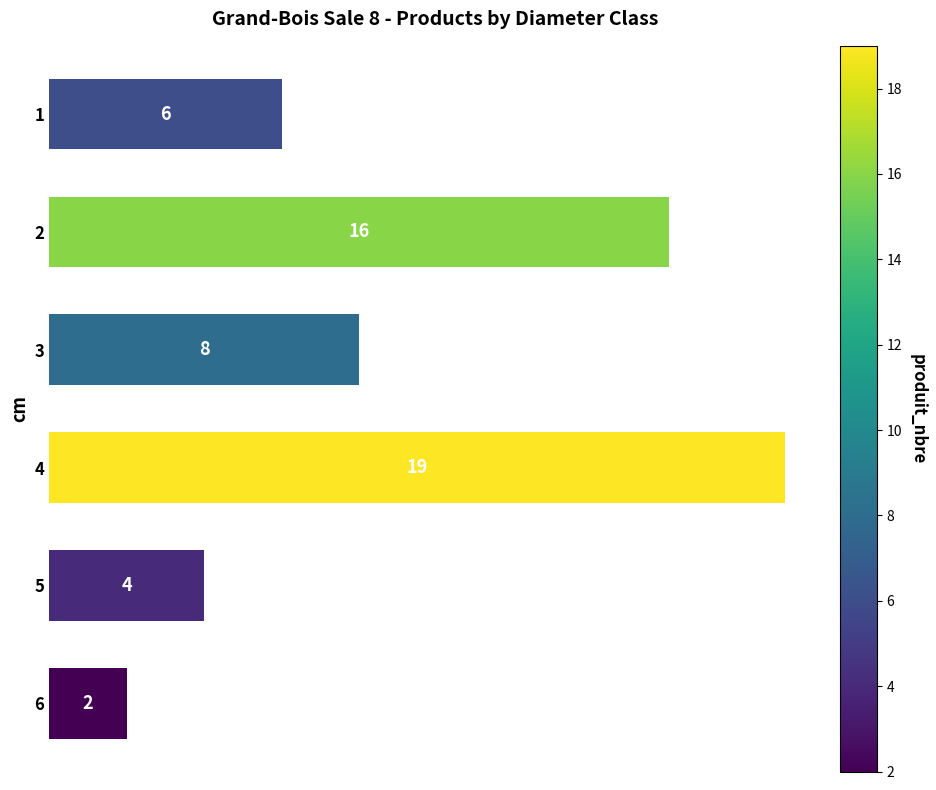

What is the maximum value shown in the chart?

19